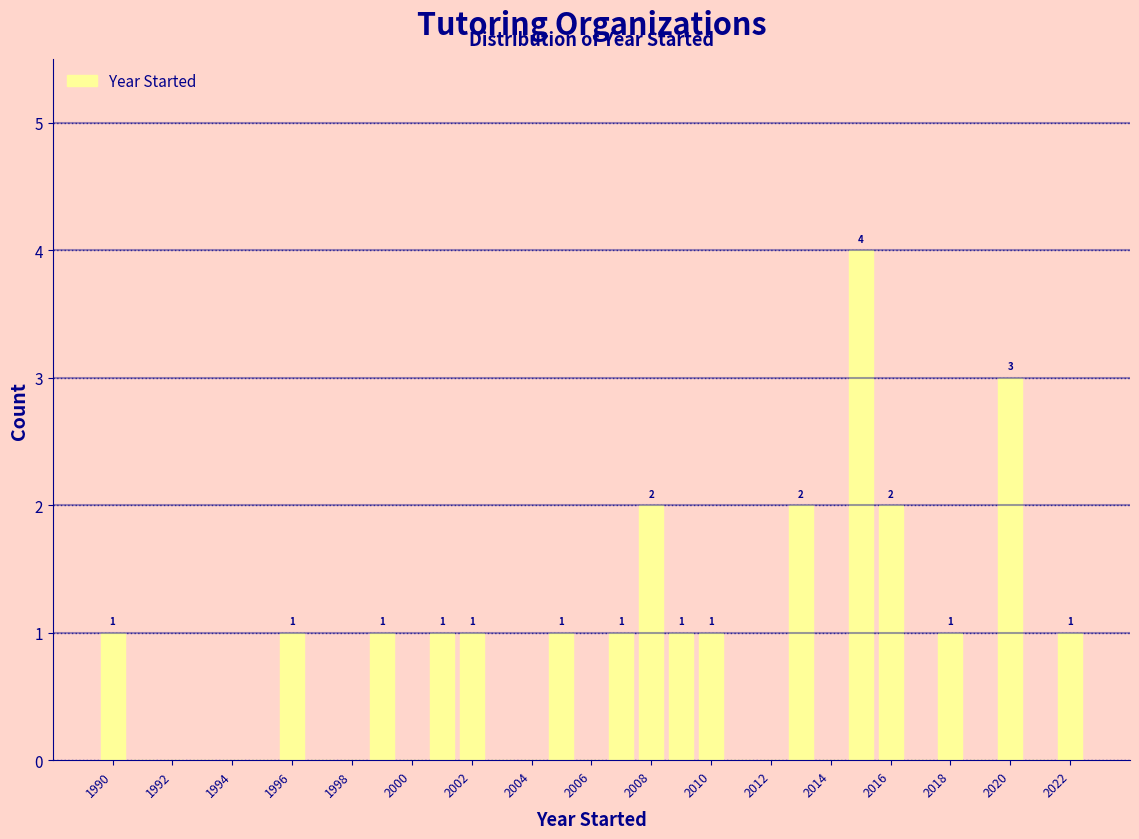

Over which range of the x-axis is the bar tallest?

2014.5 to 2015.5